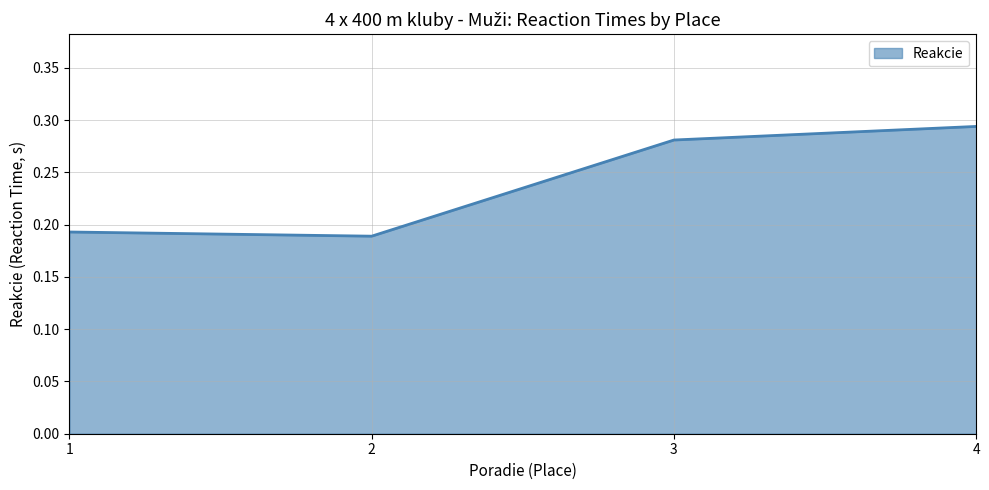

What is the sum of all values?

1.0